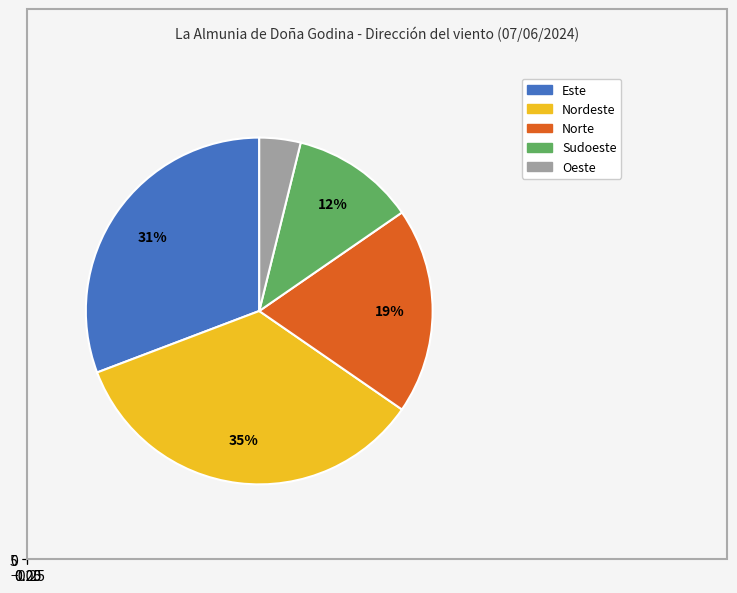

Is Este the majority of the pie?

No